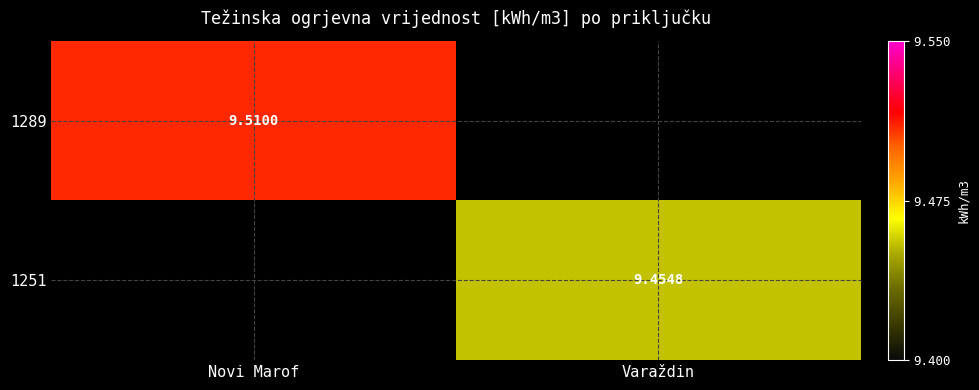

At which label does 1251 first exceed 9?

Varaždin